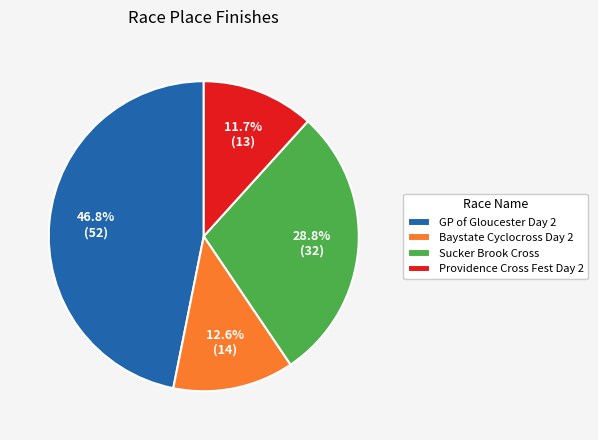

Does Baystate Cyclocross Day 2 represent more than half of the total?

No